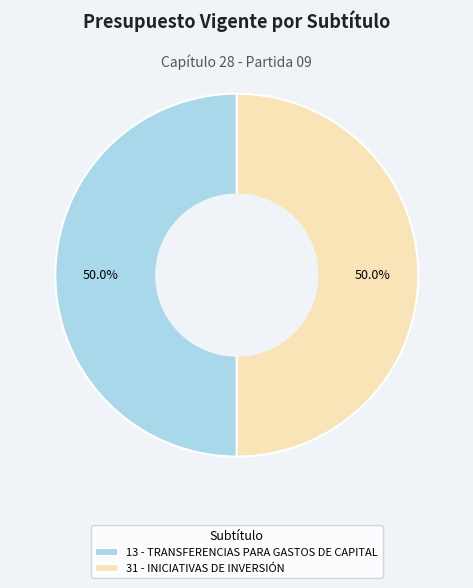

Approximately how many times larger is the value at 13 - TRANSFERENCIAS PARA GASTOS DE CAPITAL compared to 31 - INICIATIVAS DE INVERSIÓN?

1.0